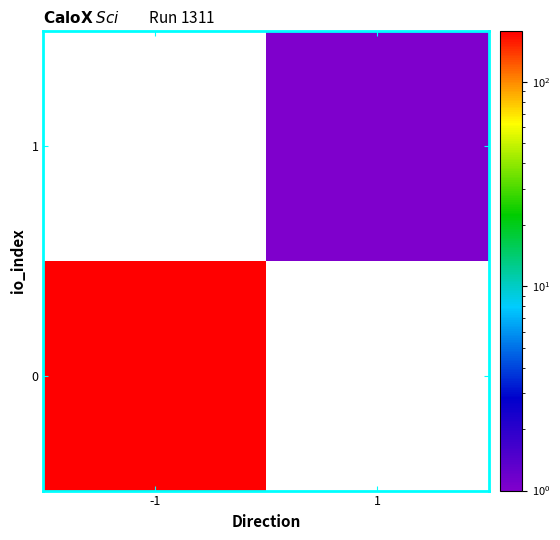

The value of 1 at 1 is 0.2. True or false?

False